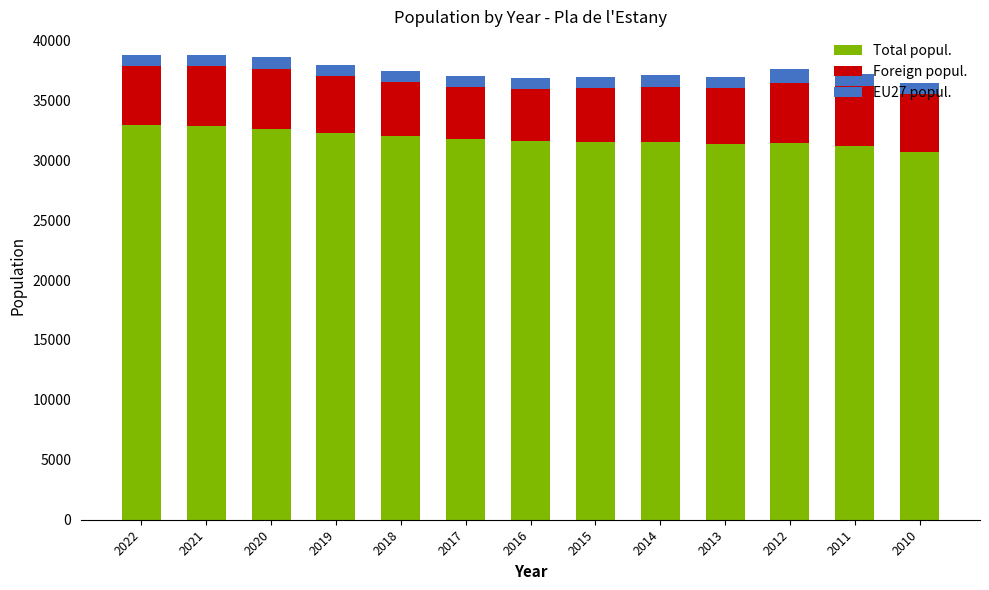

What is the total value across all series at 2020?

38586